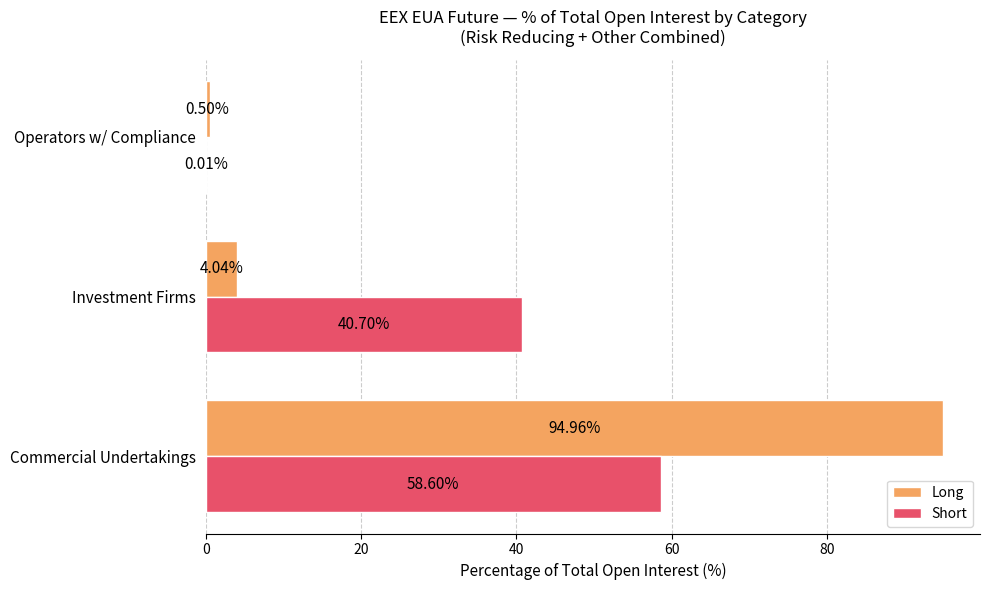

What is the sum of all Long values?

99.5